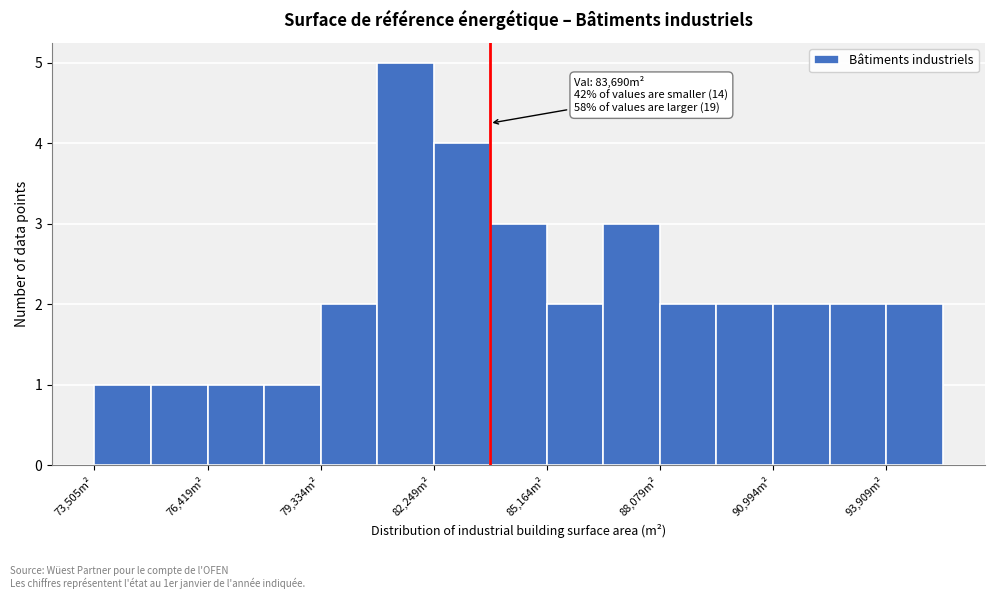

Around what value on the x-axis is the tallest bar? Give the approximate position of its centre, as read against the axis.

81500